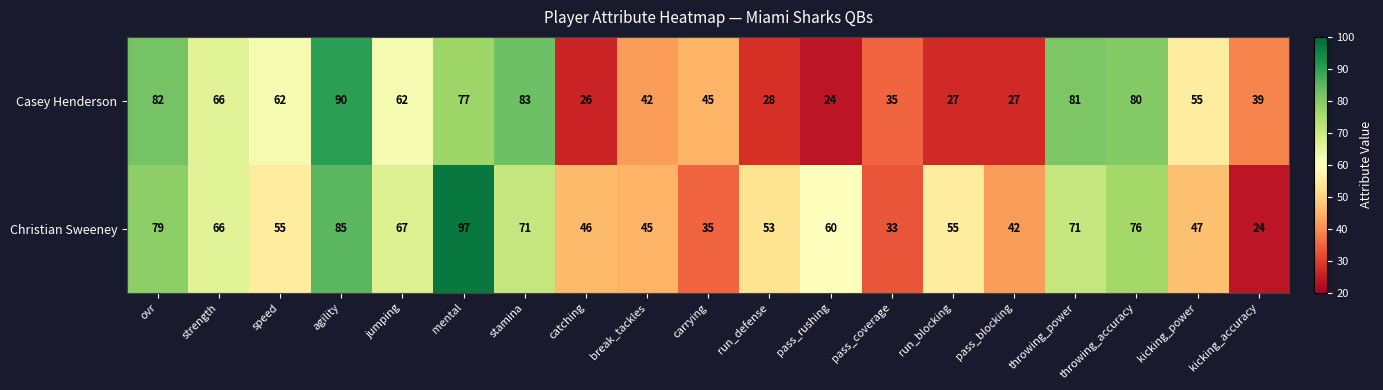

At agility, list the series in order from largest to smallest.

Casey Henderson, Christian Sweeney